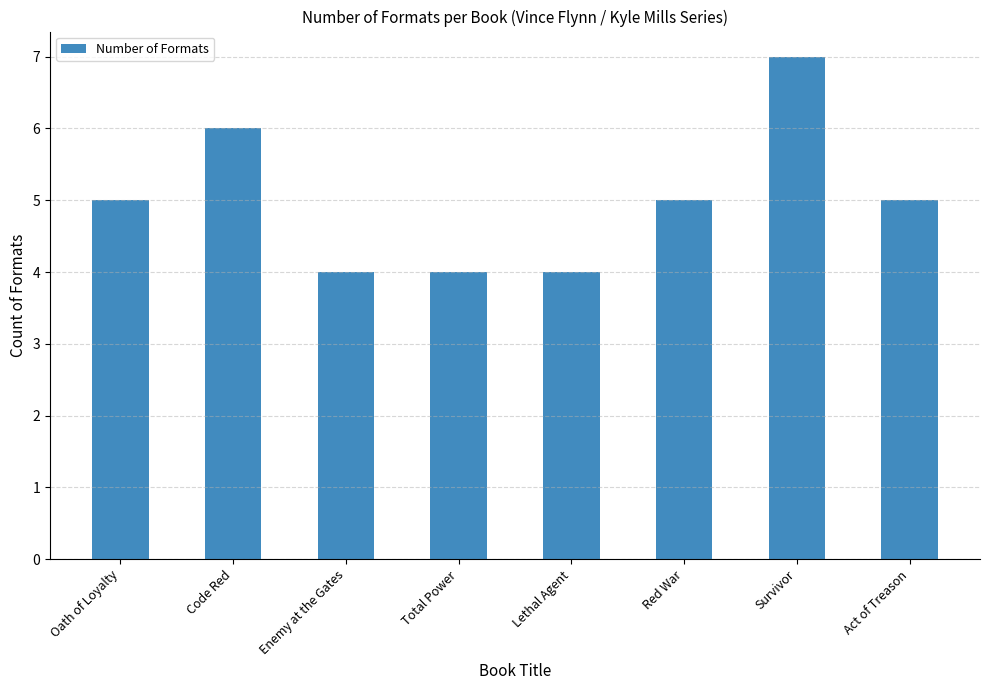

True or false: the data shows 6 at Code Red.

True